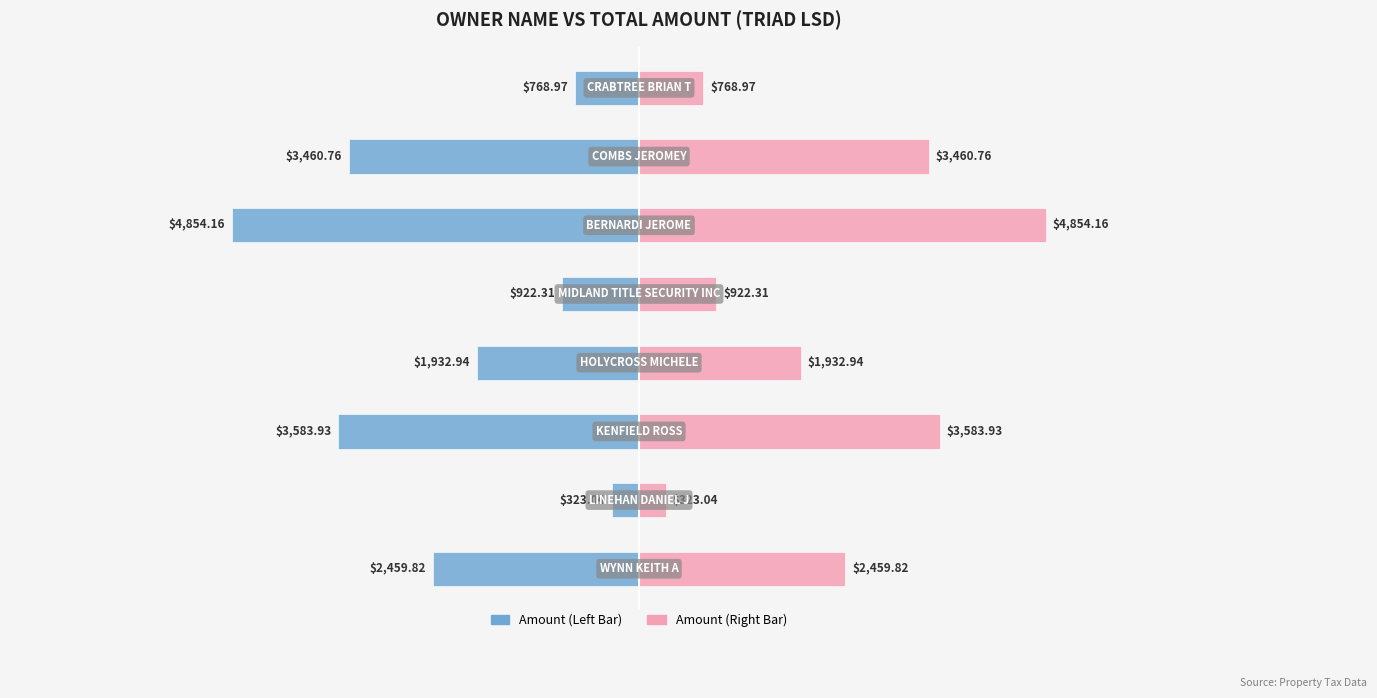

What is the average value of the Total Amount (Right) series?

2288.2